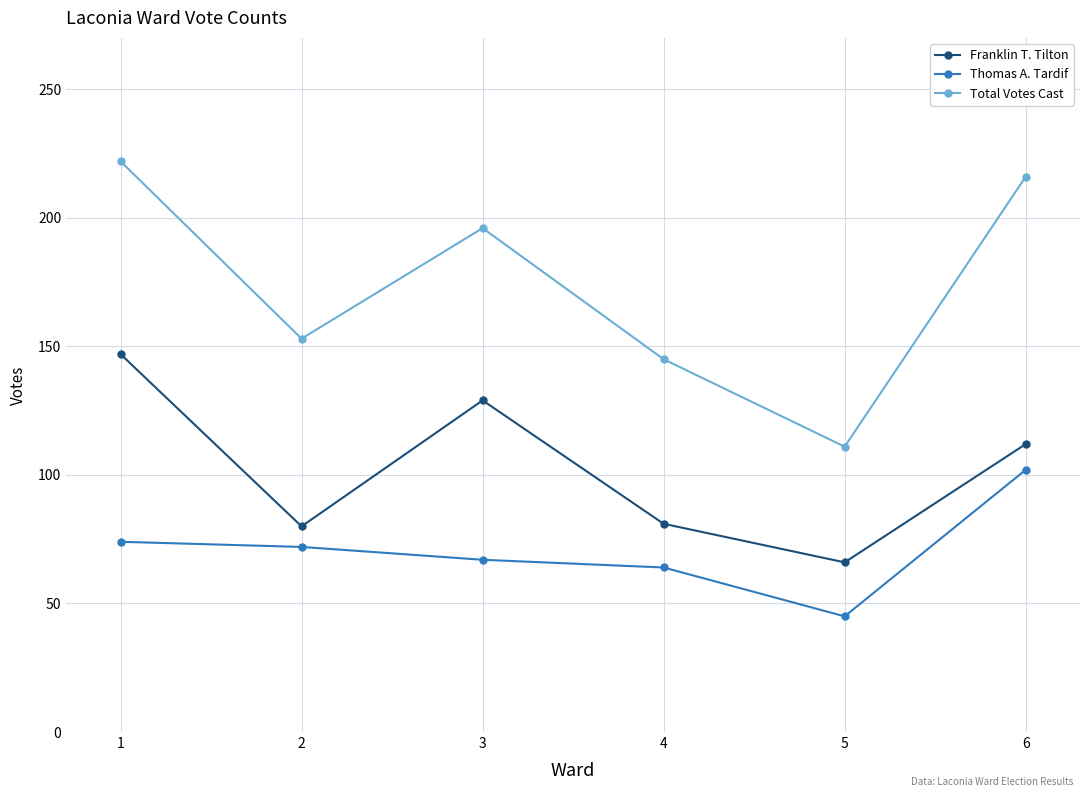

How many categories are shown in the chart?

6